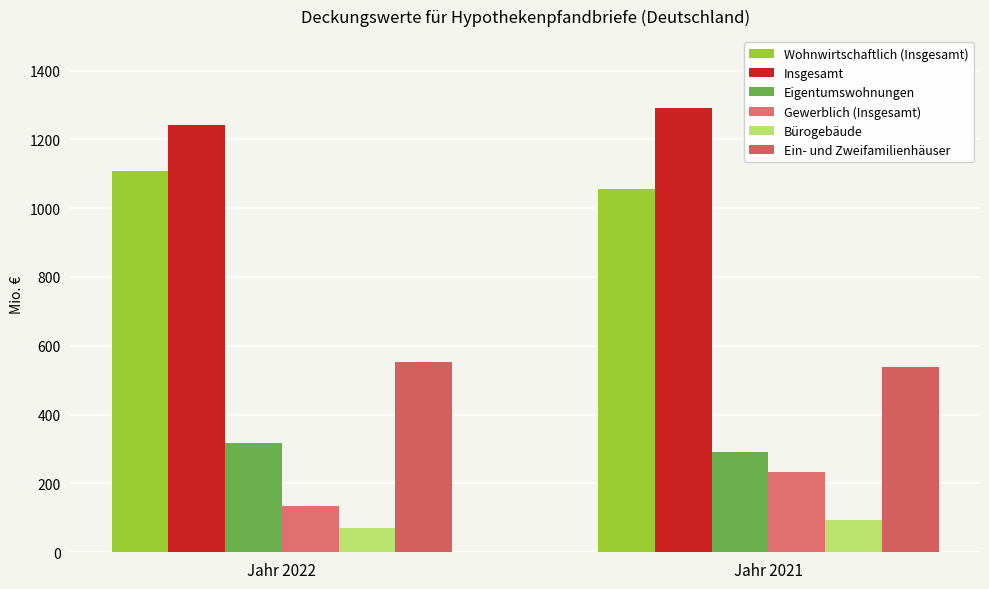

What is the maximum value for Wohnwirtschaftlich (Insgesamt)?

1106.8